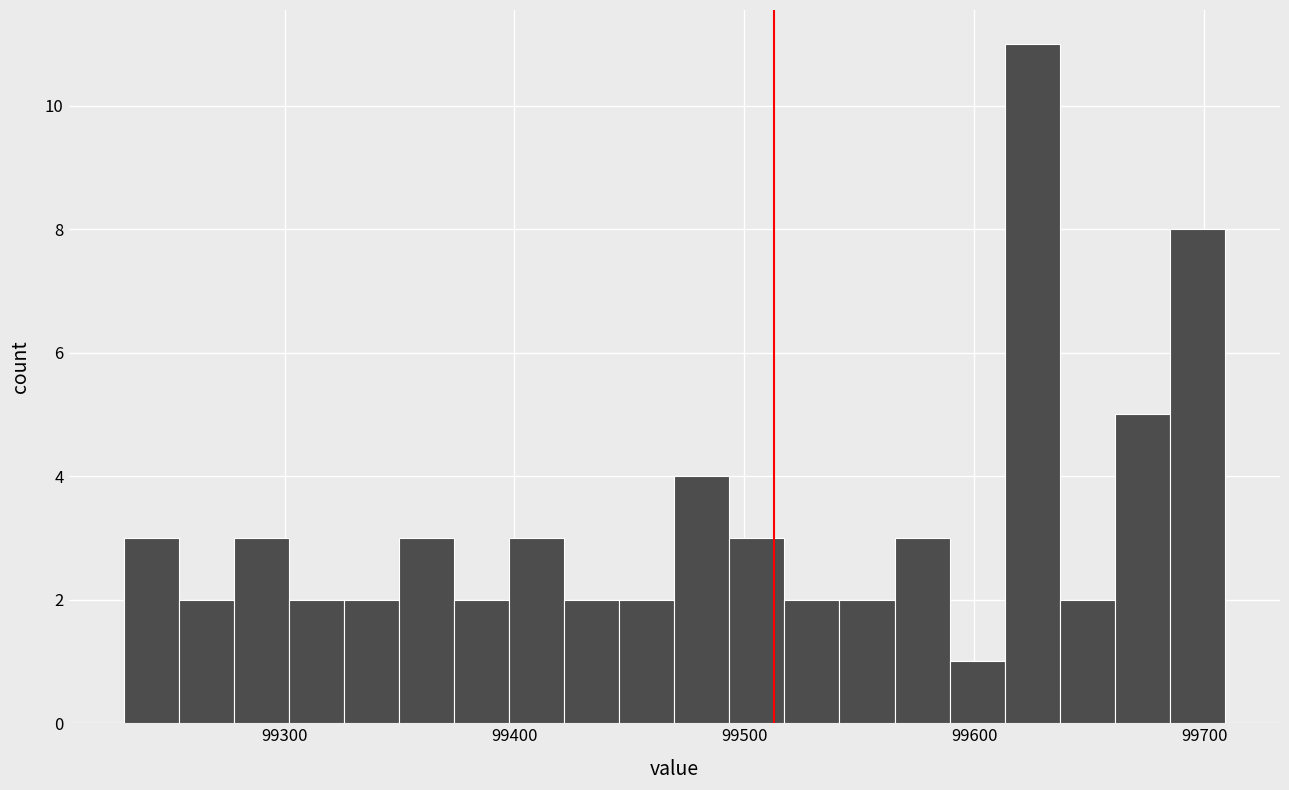

Read against the x-axis, roughly where is the centre of the tallest bar?

99630